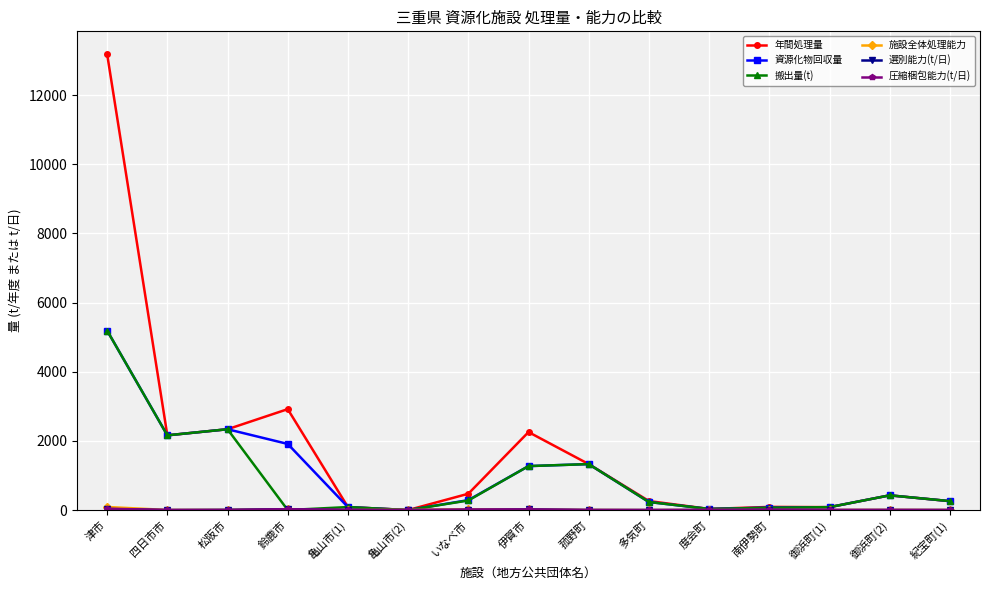

What position from the right is 鈴鹿市?

12